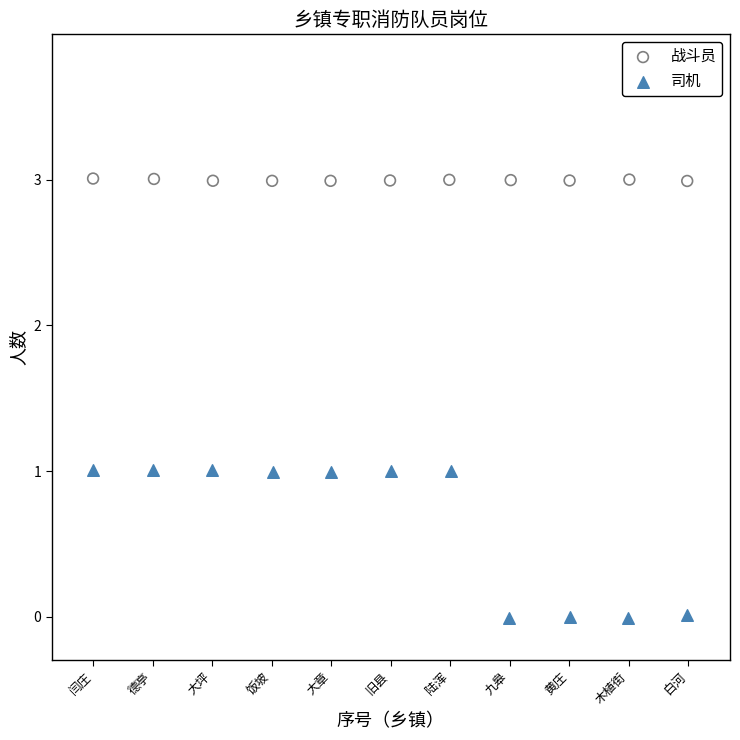

Which series reaches the minimum Y coordinate?

司机